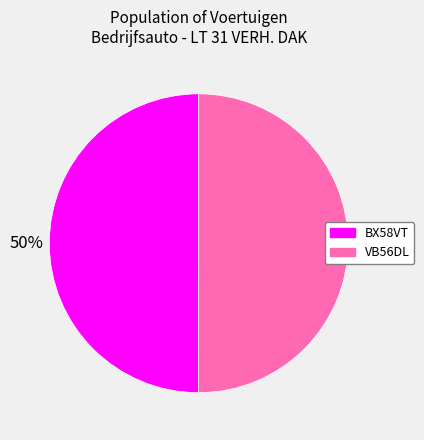

Approximately how many times larger is the value at VB56DL compared to BX58VT?

1.0